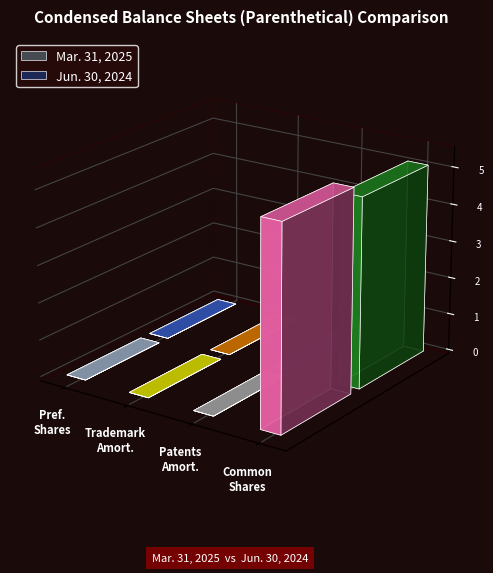

Which series has the largest total across all categories?

Mar. 31, 2025